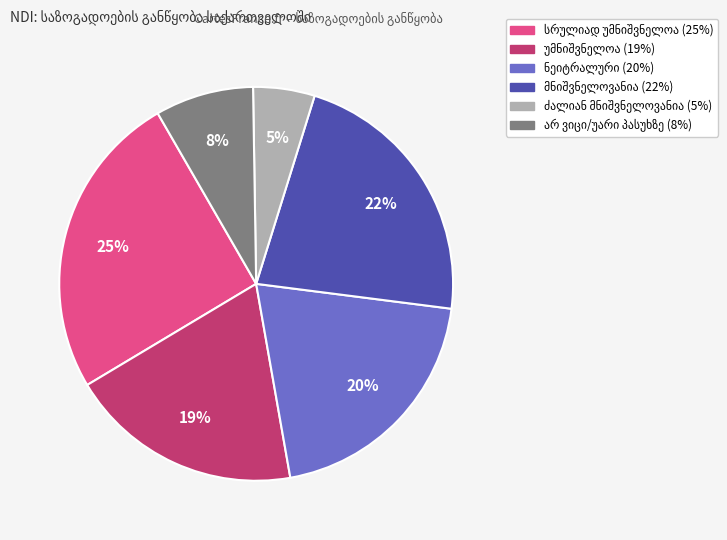

Is there any slice that represents more than half of the pie?

No